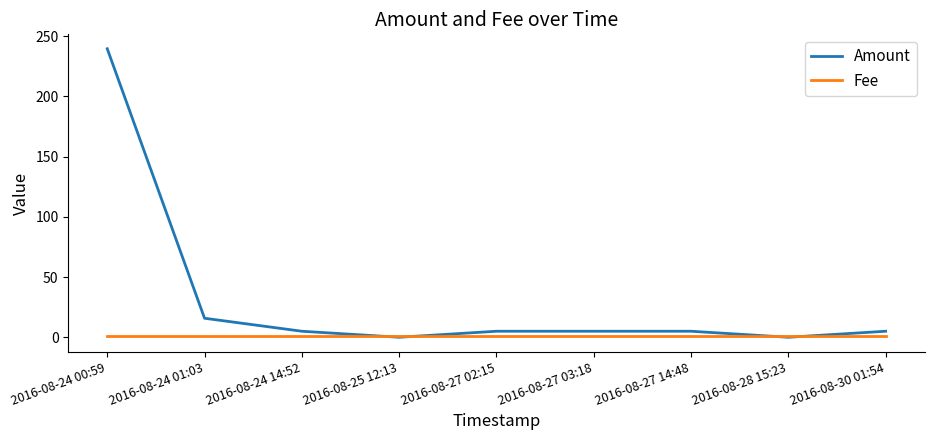

Rank the series by their maximum value, from highest to lowest.

Amount, Fee